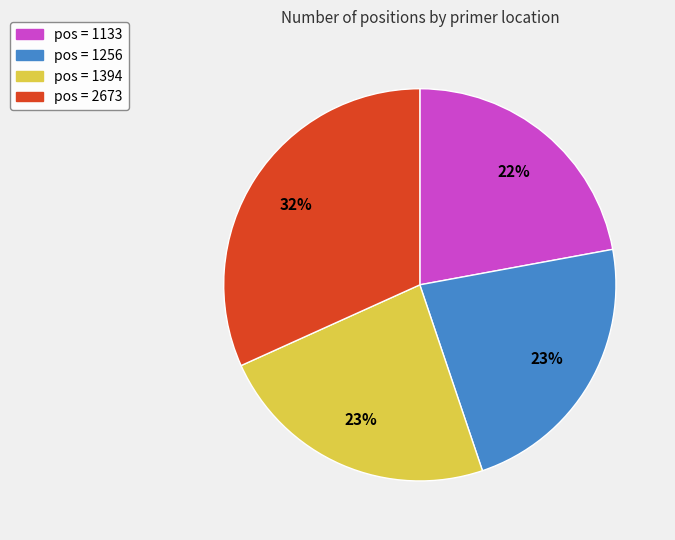

The pos = 2673 slice represents 27% of the pie. True or false?

False